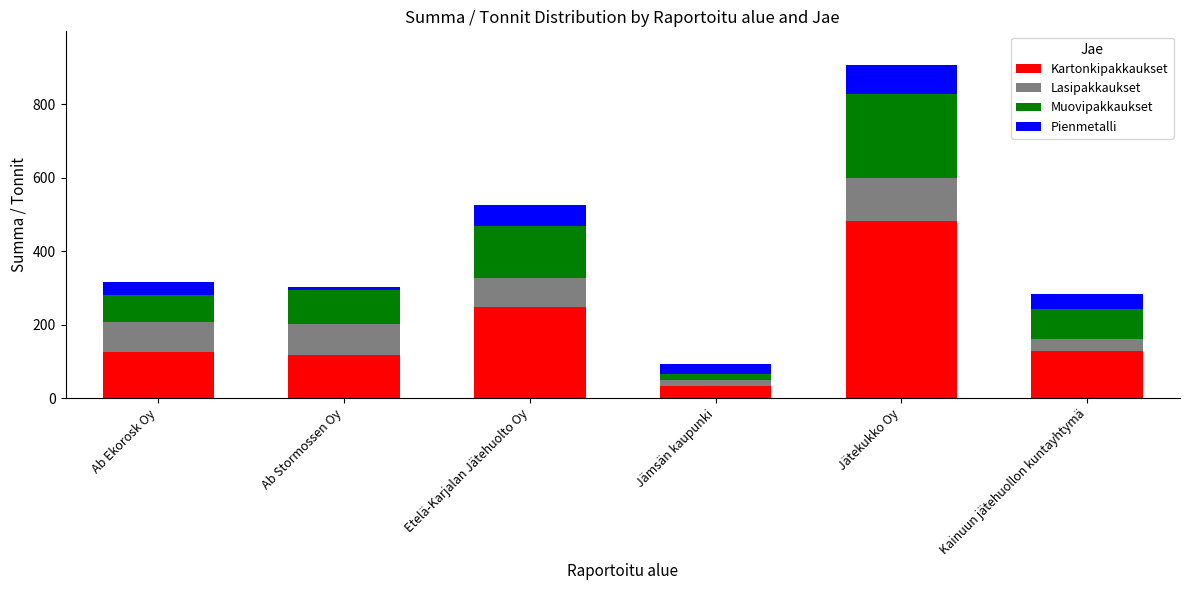

Reading right to left, transcribe the values for Kartonkipakkaukset.

129.4	482.5	32.1	248.1	116.7	124.2